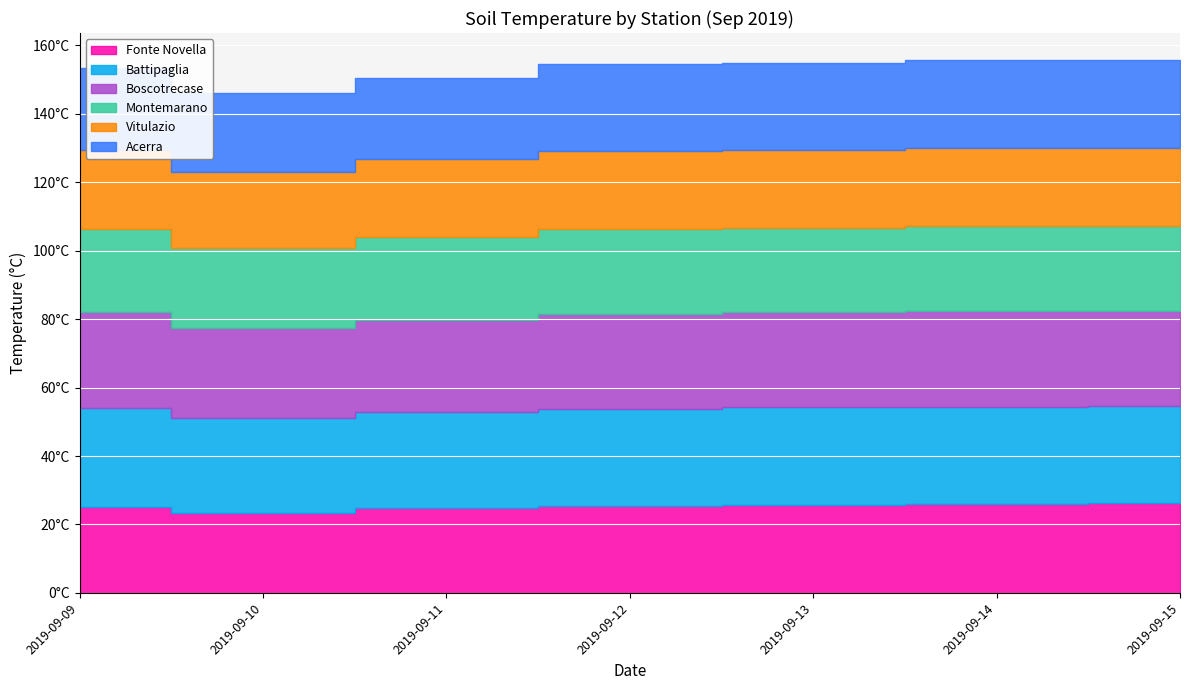

True or false: Montemarano and Acerra intersect in this chart.

True